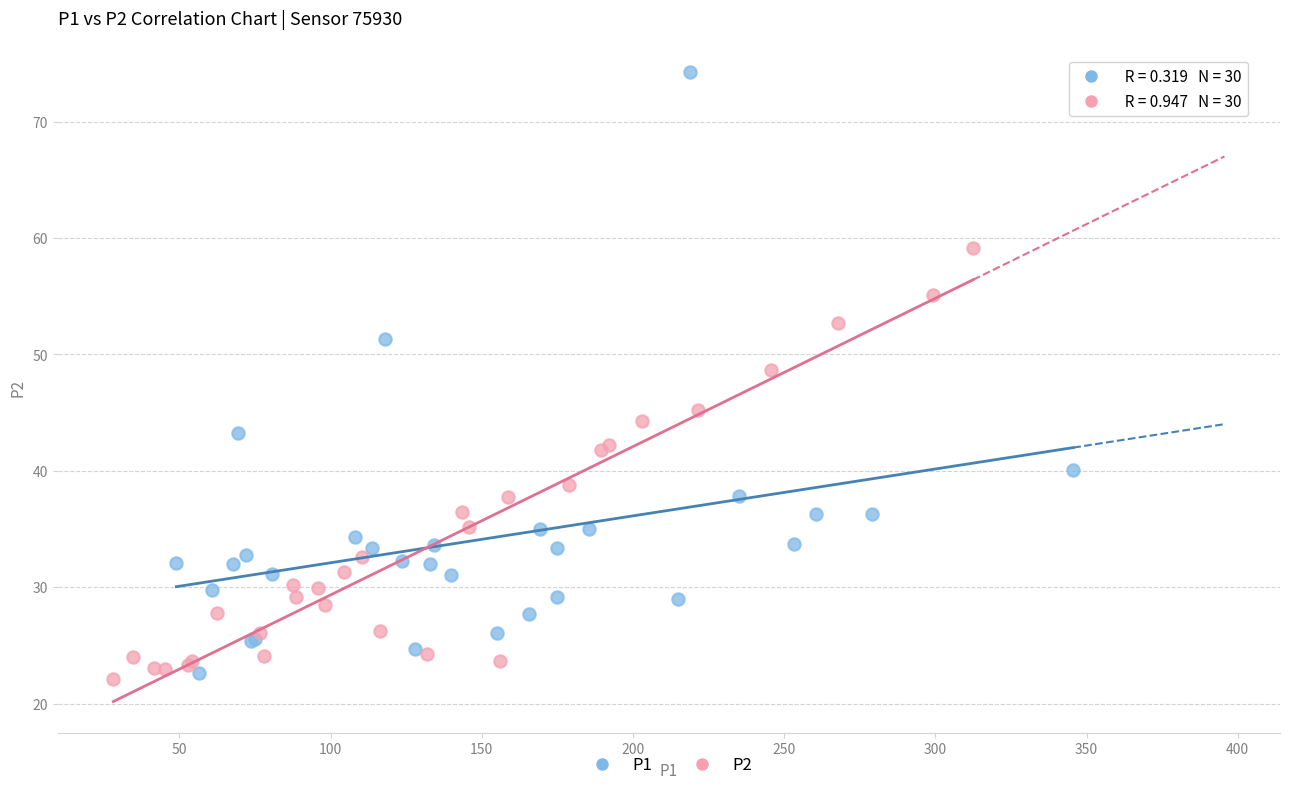

Which series has the widest spread of Y values?

P1